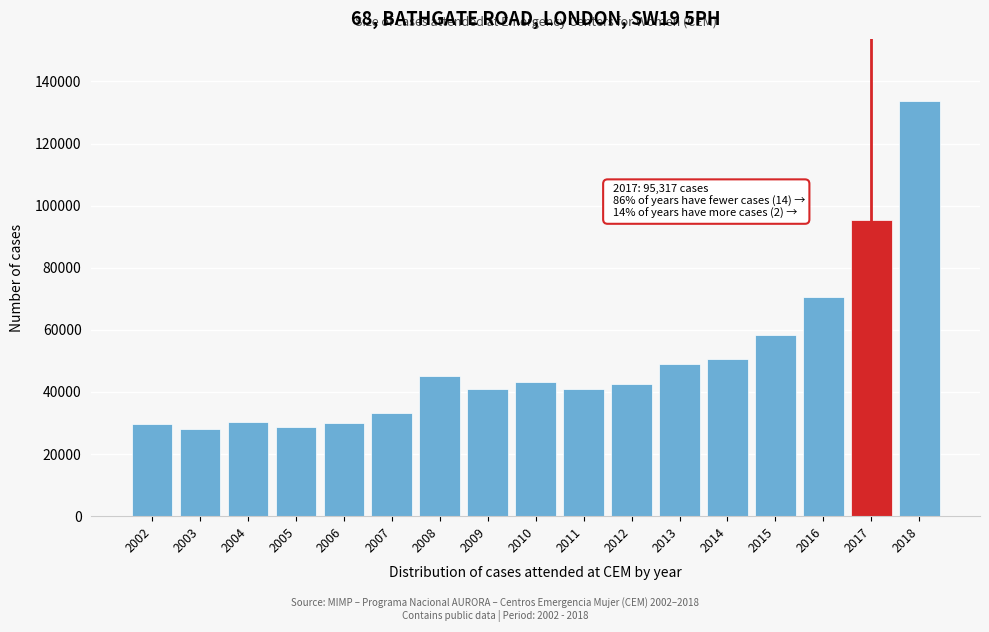

What is the value of the 4th bar from the left?

28671